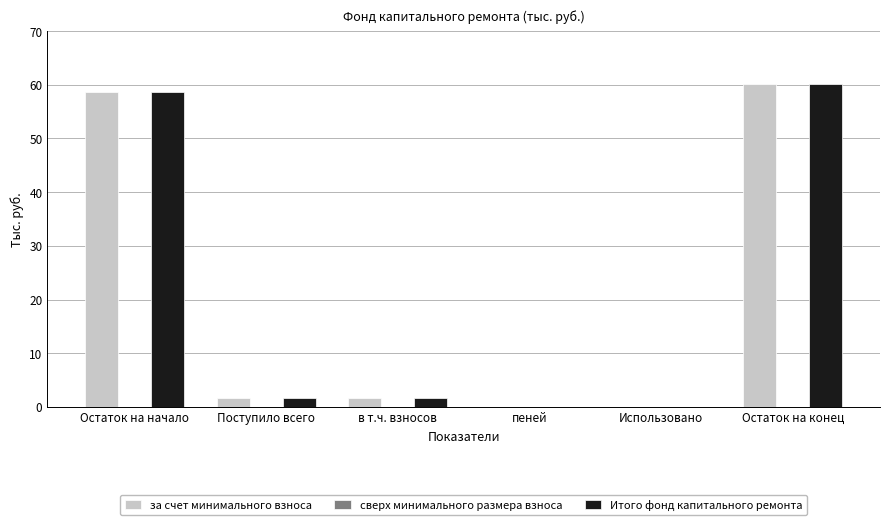

Does the chart contain stacked bars?

No